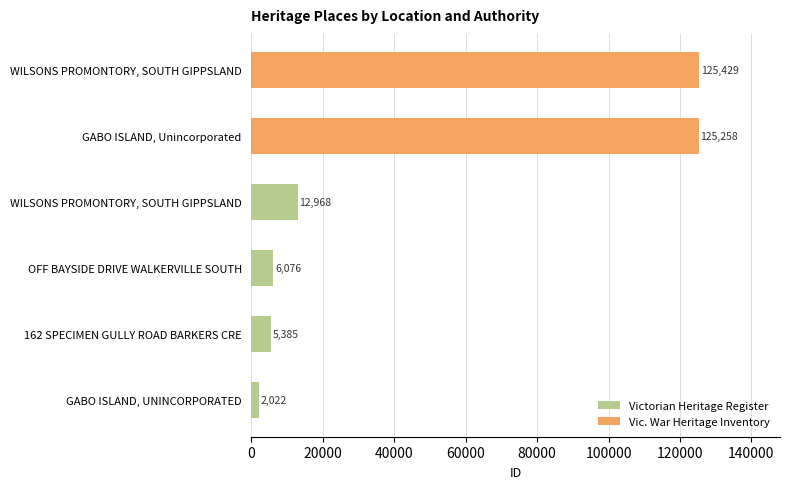

What is the smallest value displayed?

2022